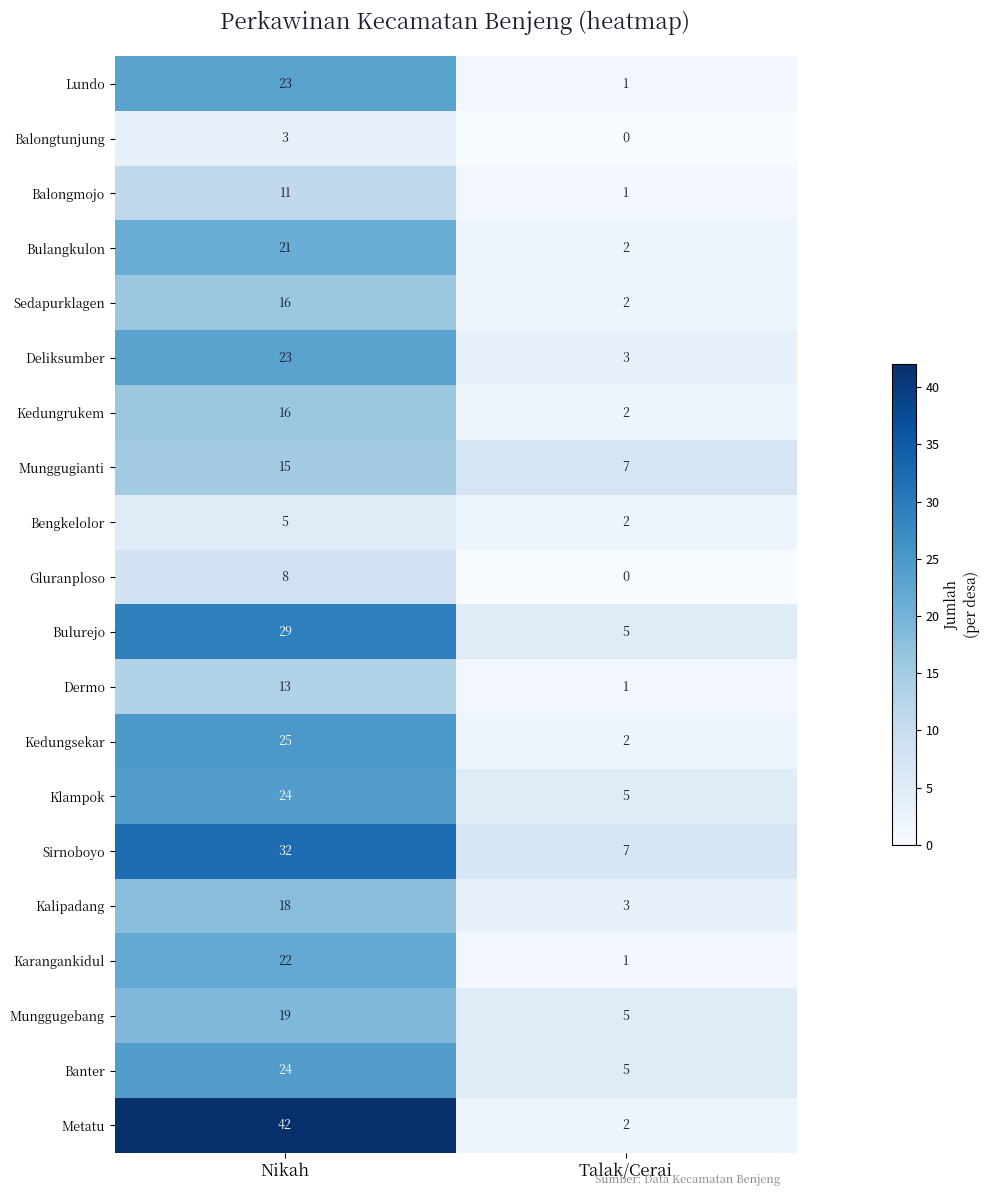

Which series has the largest total across all categories?

Metatu